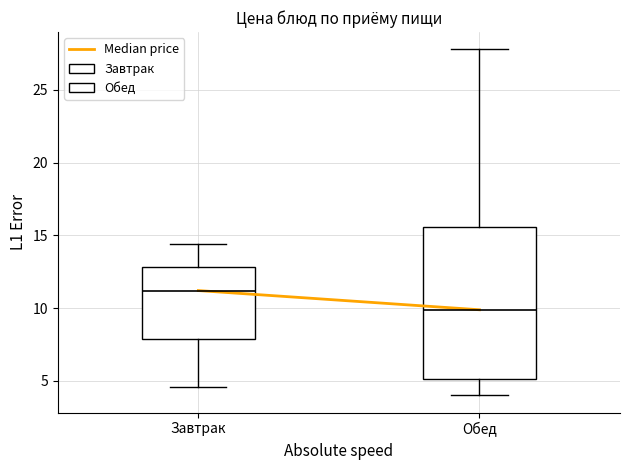

Which box has the highest median line?

Завтрак